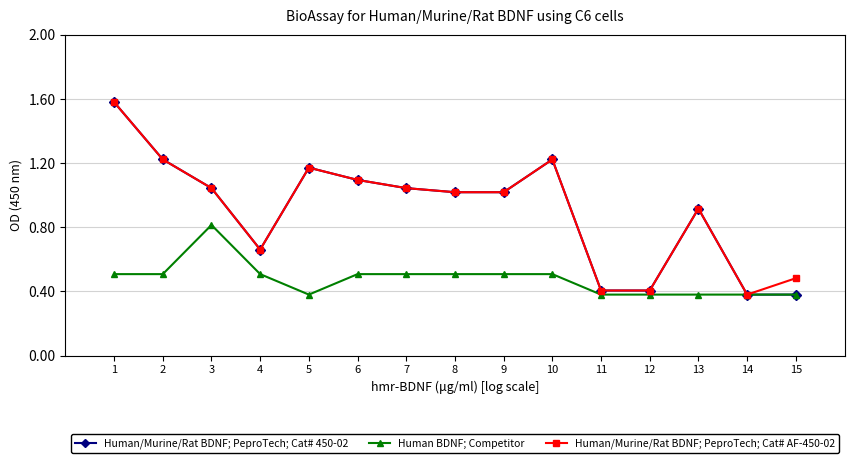

What is the value of the Human/Murine/Rat BDNF; PeproTech; Cat# 450-02 point at the 6th from the left?

1.1